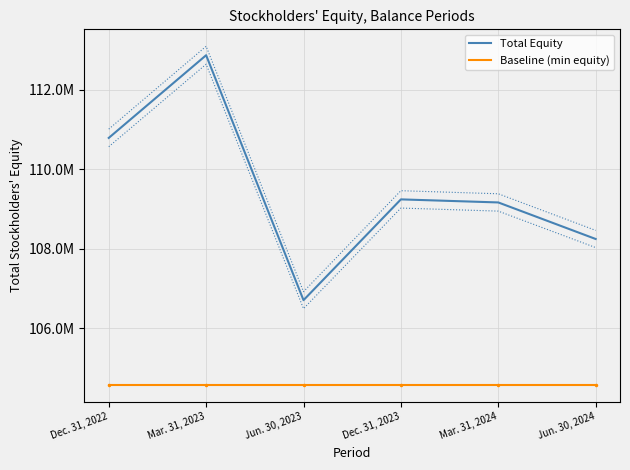

How many Total Equity values are between 108248612 and 110793193?

4